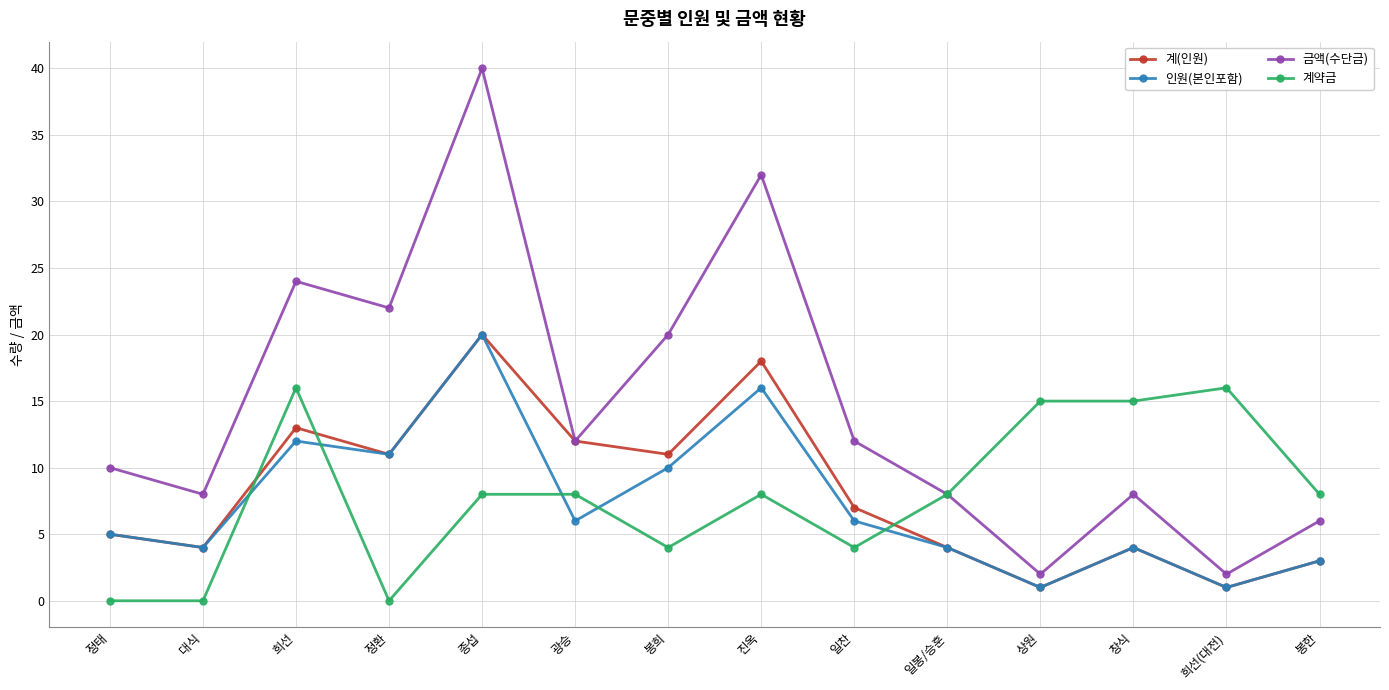

How many categories are shown in the chart?

14